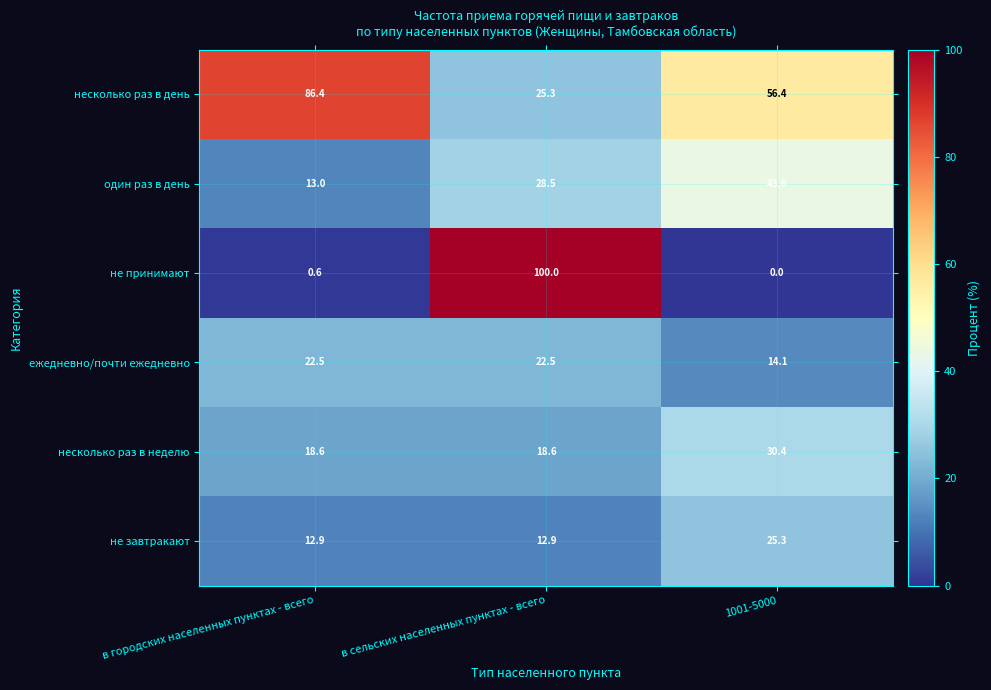

Which series has the largest total across all categories?

несколько раз в день